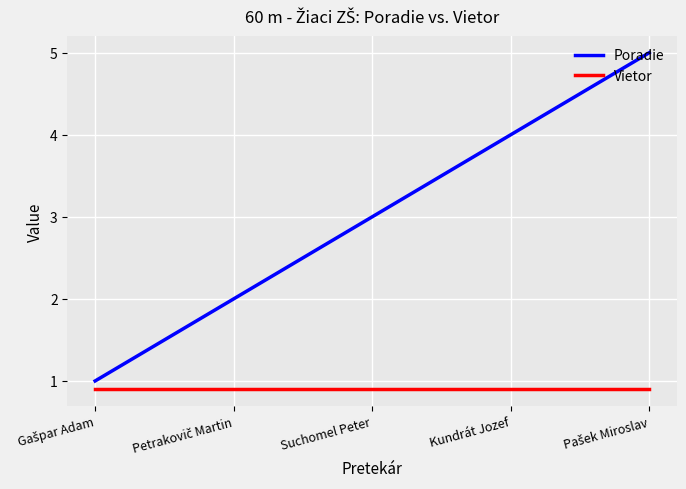

List the series in order of their overall mean, highest first.

Poradie, Vietor